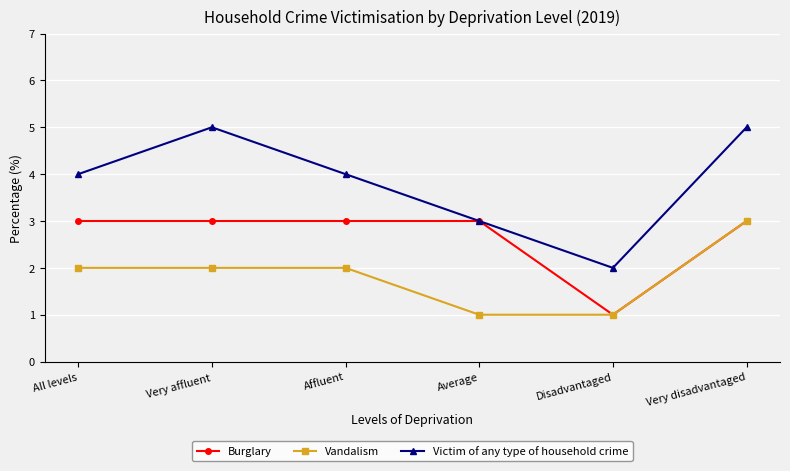

How many data points does each series have?

6